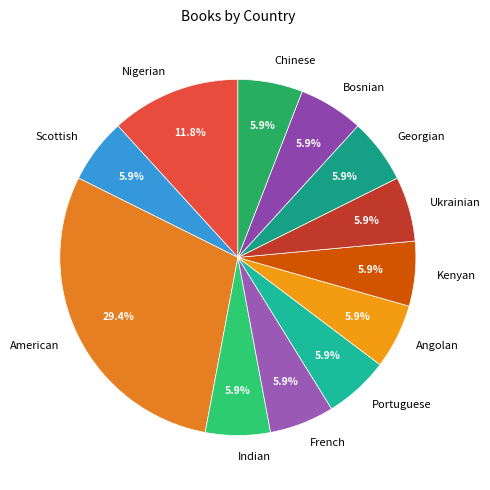

Combined, do Kenyan and Scottish account for over 50%?

No